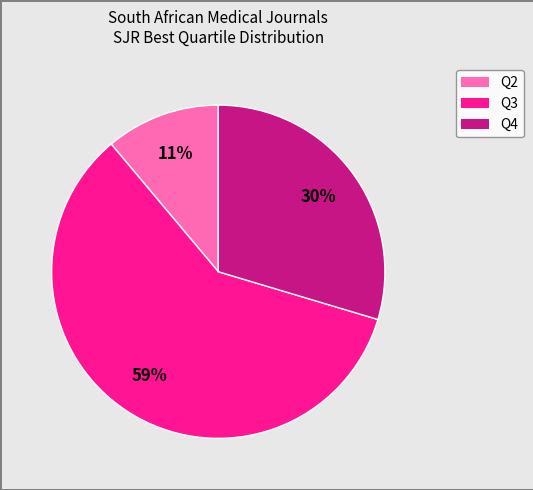

How many slices are in this pie chart?

3